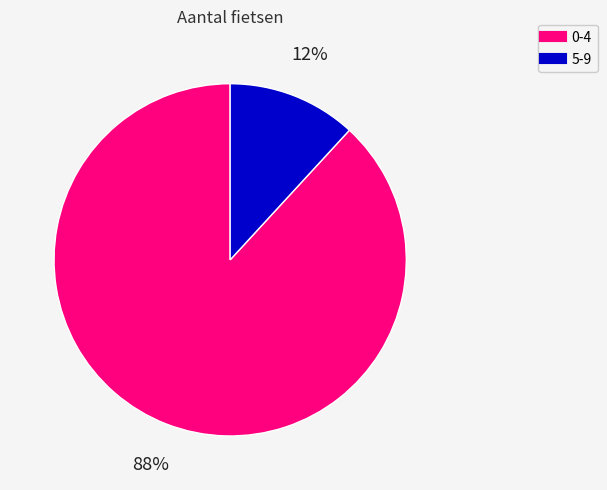

To the nearest percent, what is the average slice percentage?

50%